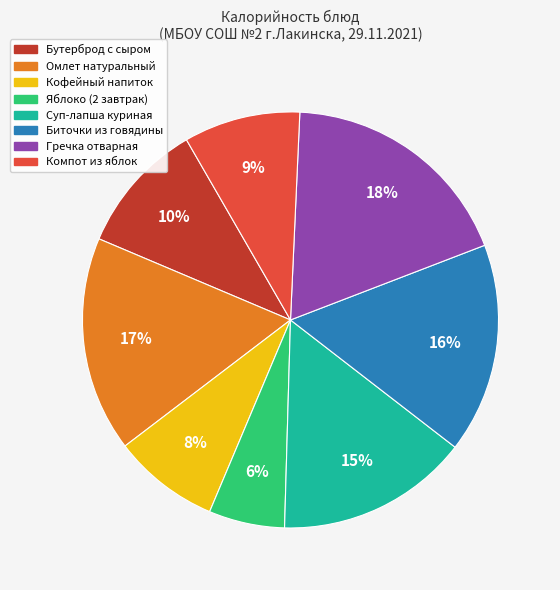

The Гречка отварная slice represents 18% of the pie. True or false?

True